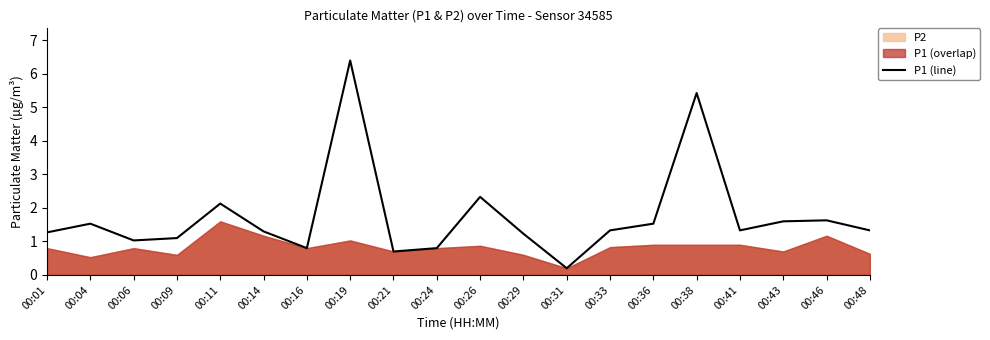

How many lines are shown in the chart?

1